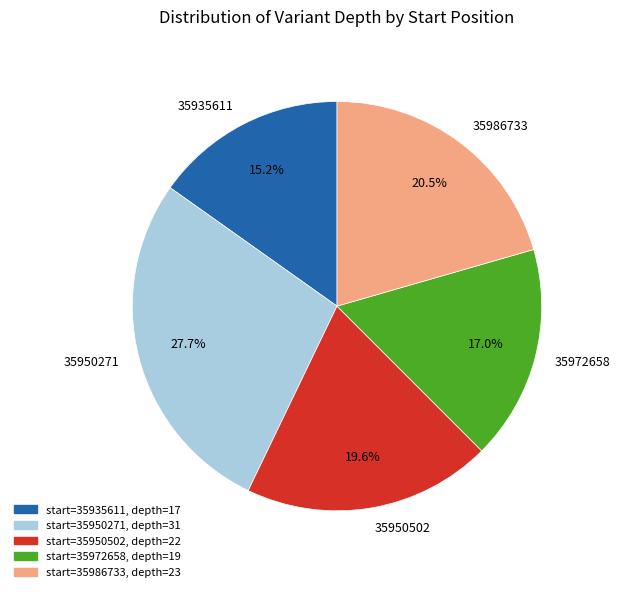

Which slice is the largest?

35950271